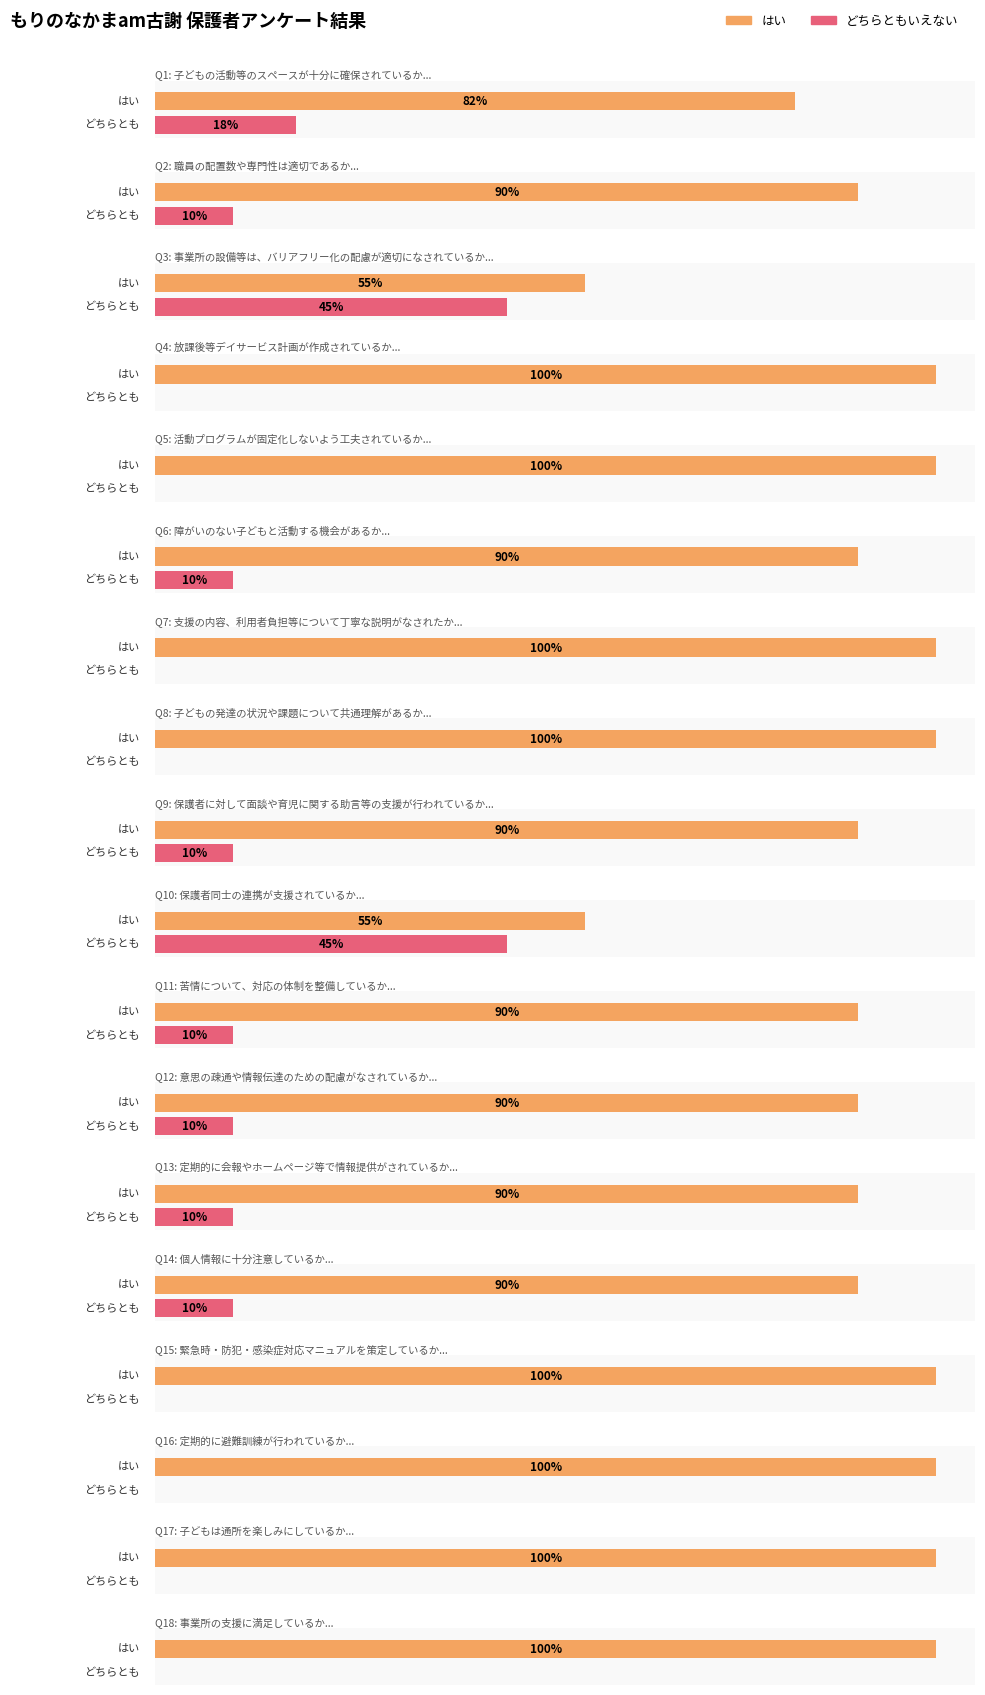

What are all the series names shown in the legend?

はい, どちらともいえない